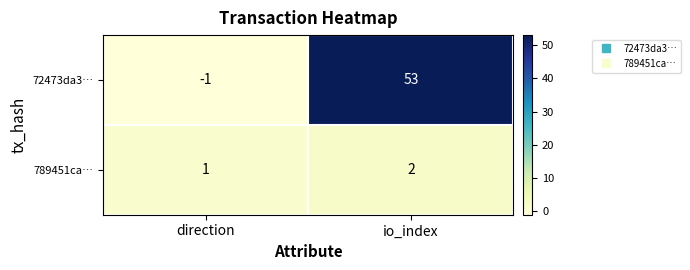

What is the difference between the 72473da3… values at direction and io_index?

54